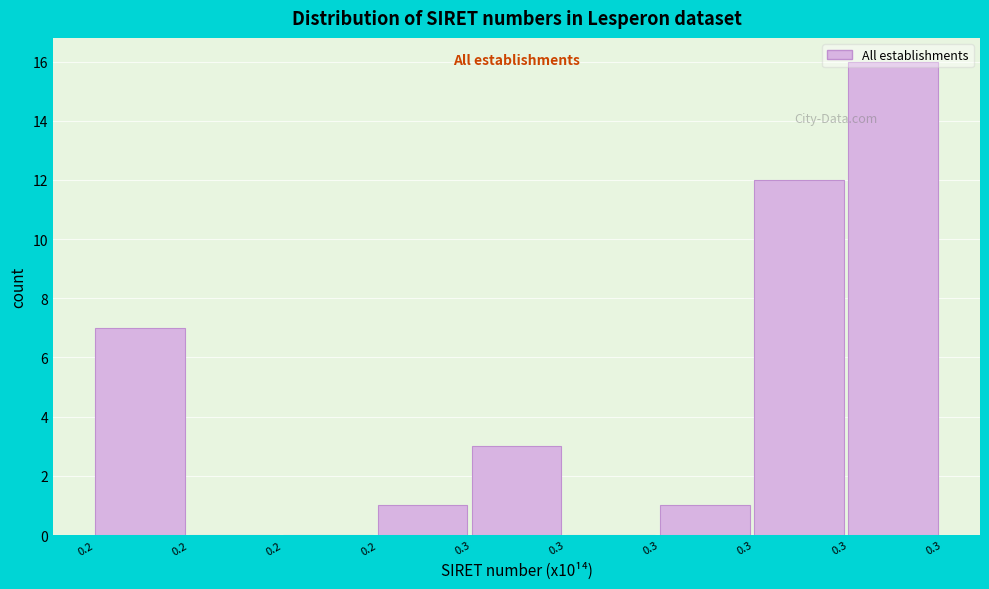

How many categories are shown in the chart?

9